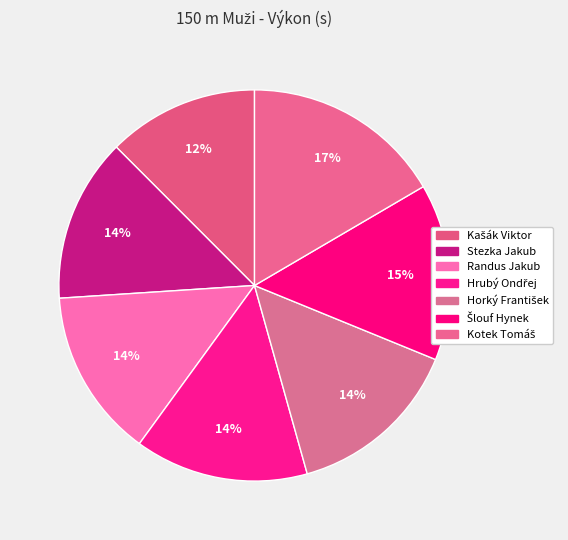

To the nearest percent, what portion does Kašák Viktor represent?

12%